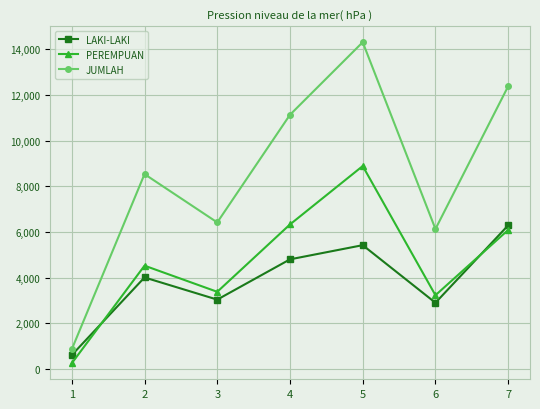

True or false: LAKI-LAKI and JUMLAH cross at least once.

False